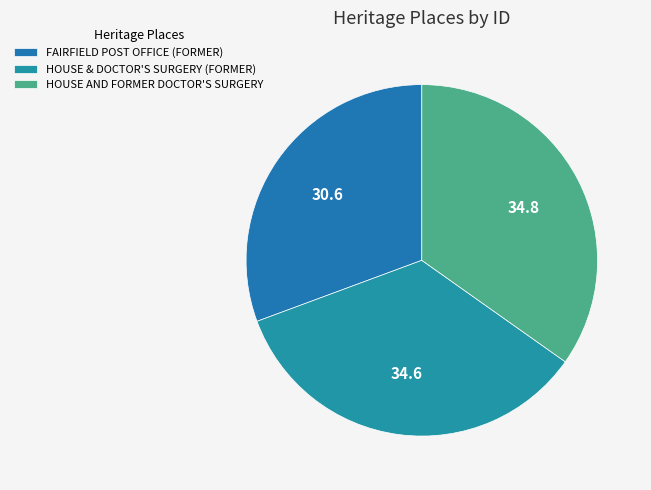

How much of the chart is everything except HOUSE AND FORMER DOCTOR'S SURGERY?

65.2%